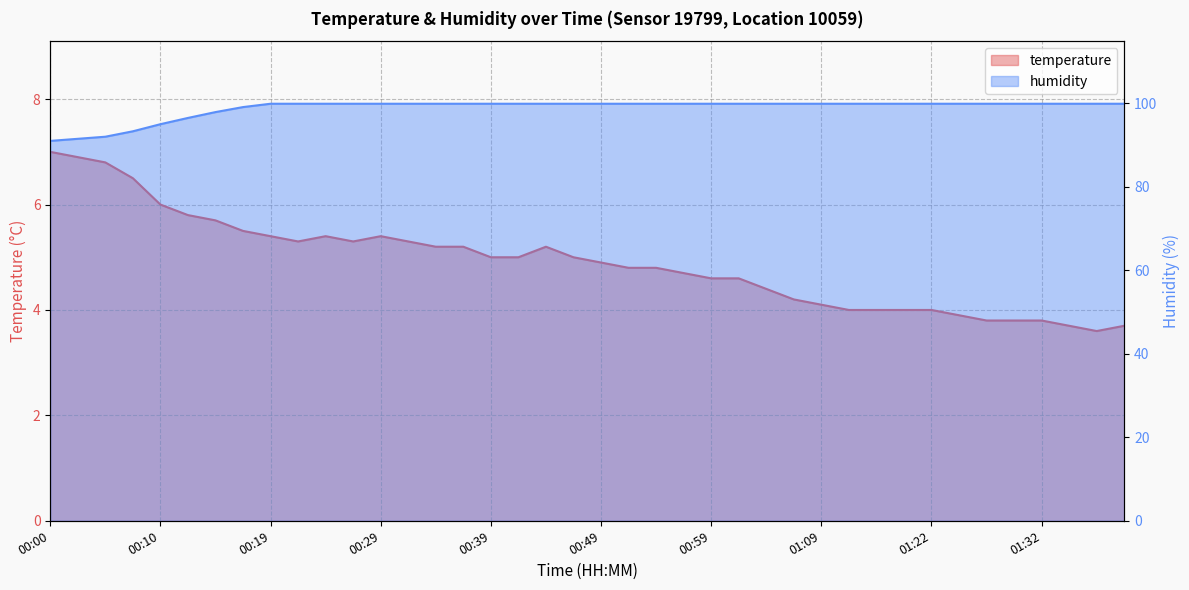

Is it true that temperature equals 3.8 at 01:27?

True